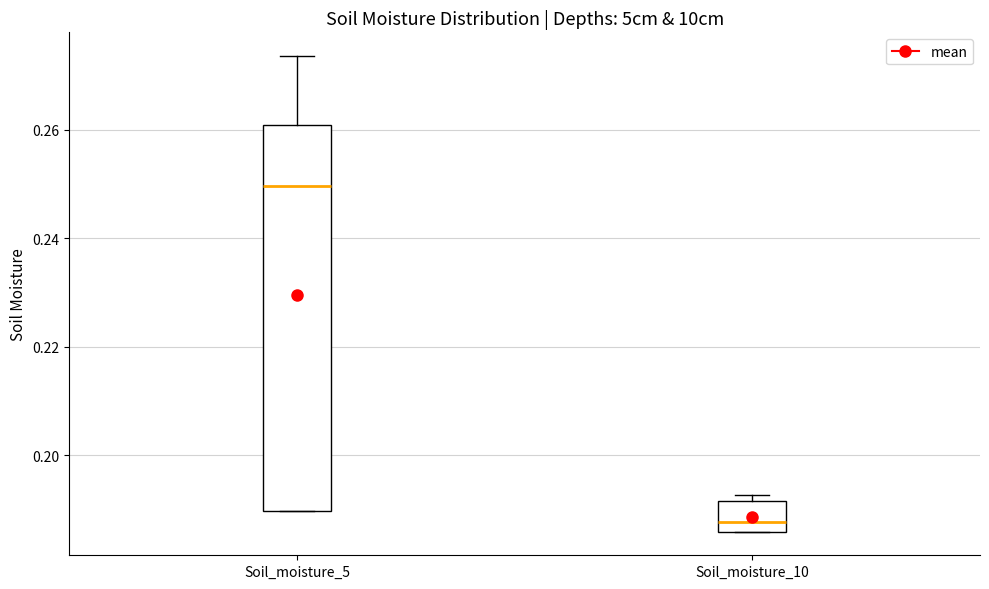

Which box's median line is the lowest?

Soil_moisture_10